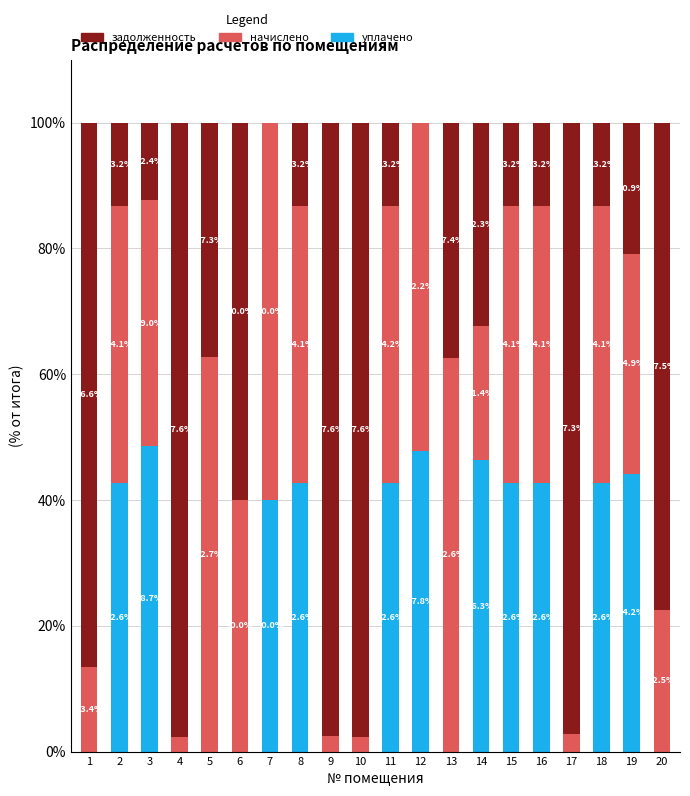

Count the number of data series in this chart.

3